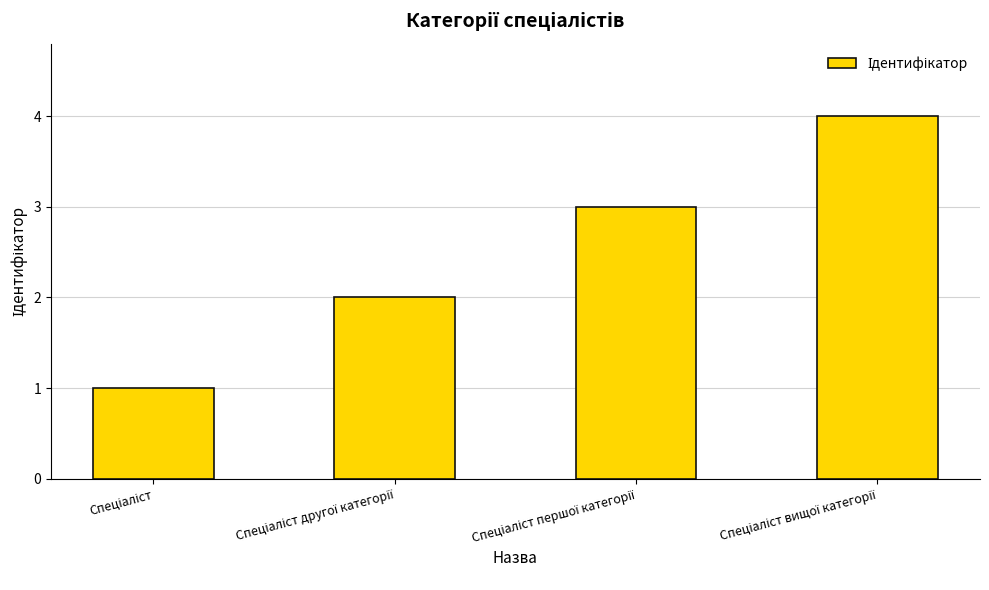

Count the number of data series in this chart.

1